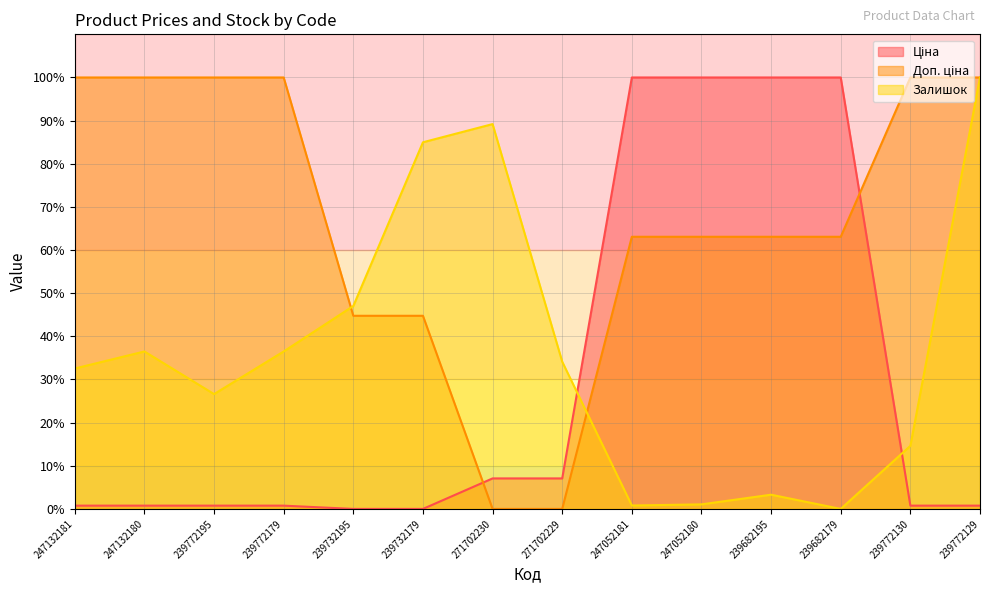

Which has a higher value, 239732195 or 239772179?

239772179